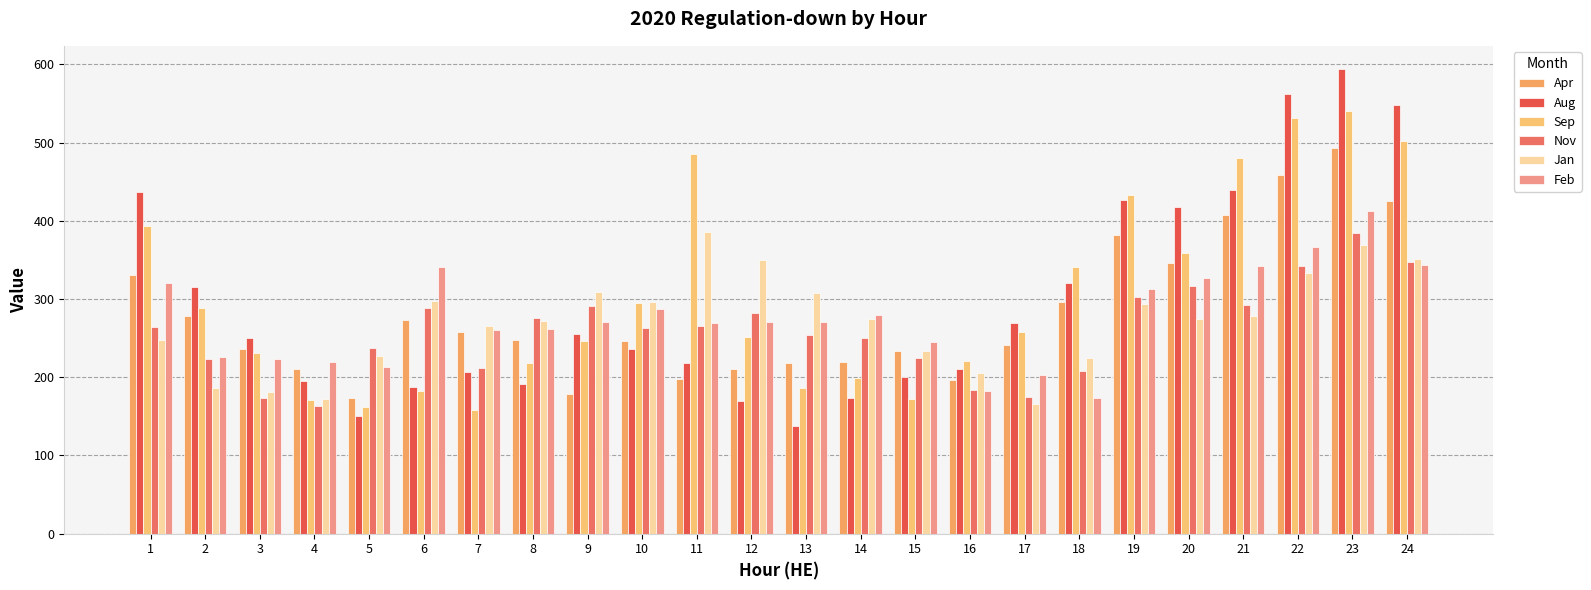

What is the average value of the Apr series?

282